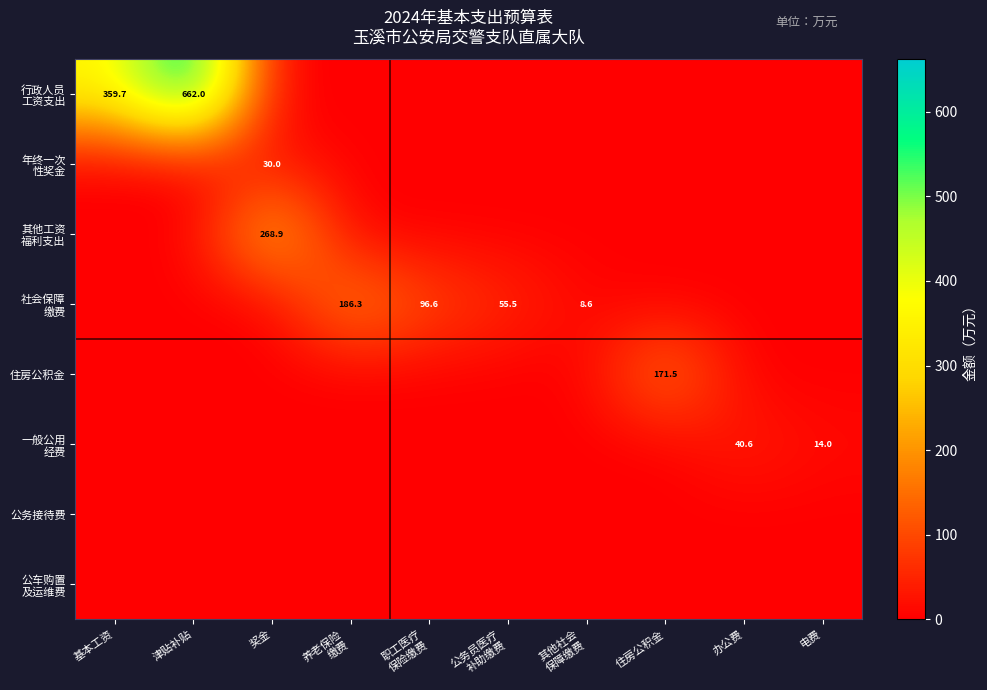

At which label does 公务接待费 reach its minimum?

基本工资